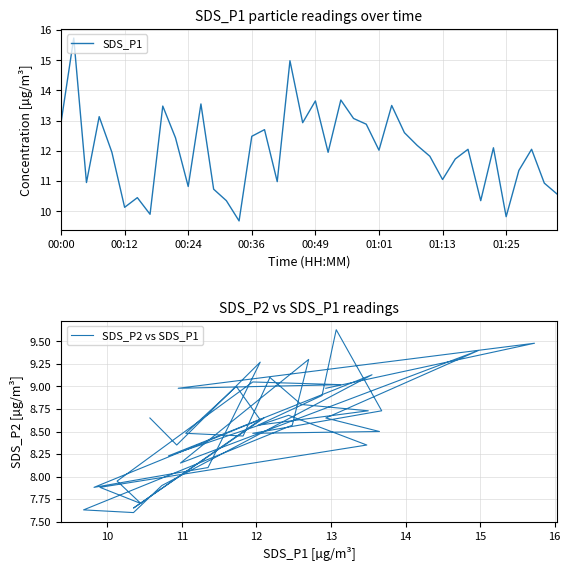

At which label does SDS_P2 vs SDS_P1 first exceed 8?

00:00